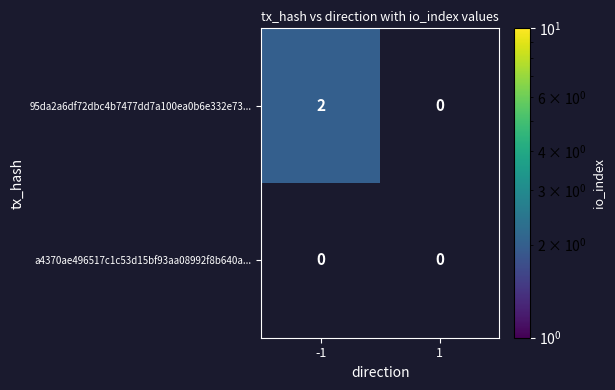

The 95da2a6df72dbc4b7477dd7a100ea0b6e332e73... series shows 0 at 1. True or false?

True